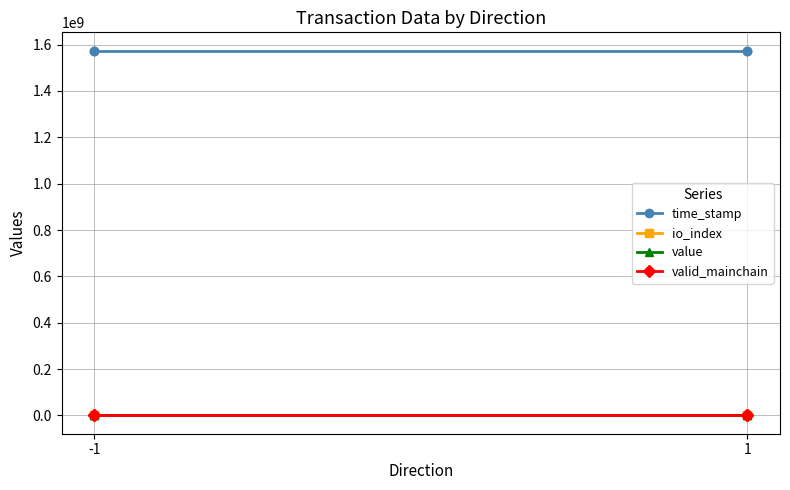

List the series in order of their peak value, lowest first.

valid_mainchain, value, io_index, time_stamp